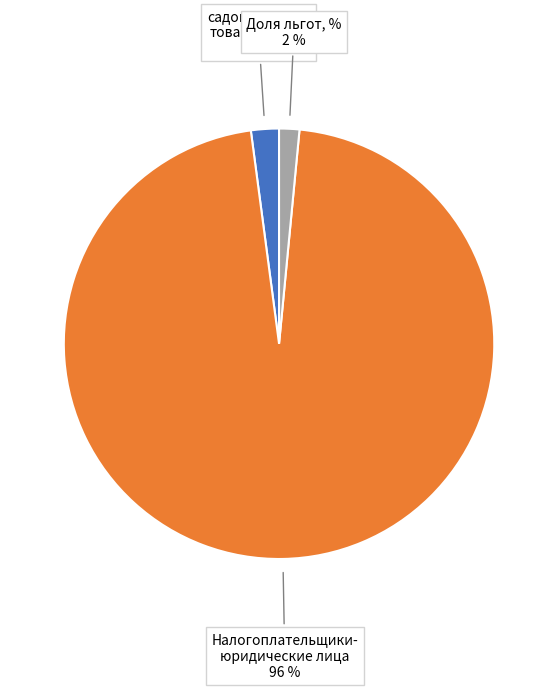

Does any single category account for the majority?

Yes